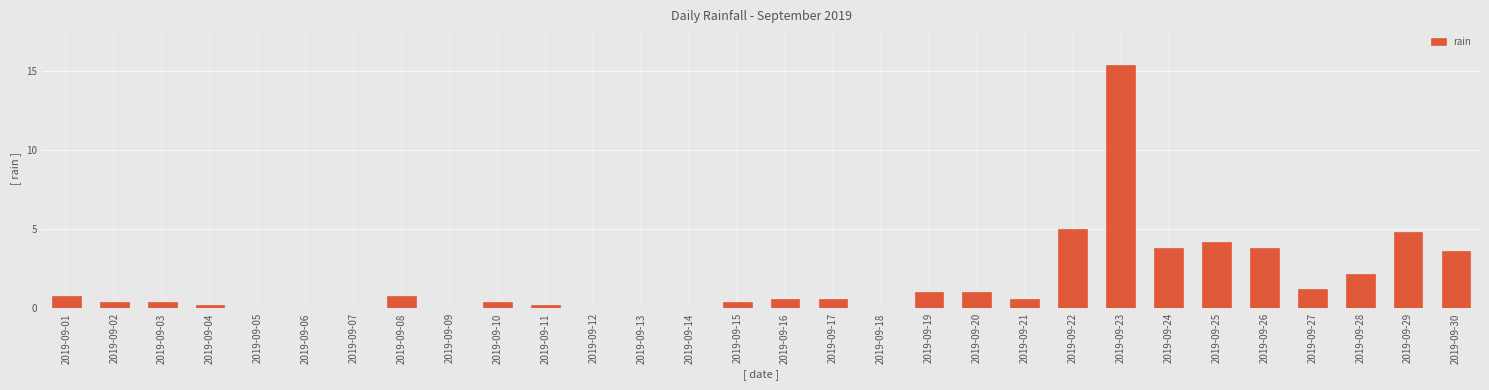

Reading right to left, list all the values displayed in this chart.

2019-09-30=3.6	2019-09-29=4.8	2019-09-28=2.2	2019-09-27=1.2	2019-09-26=3.8	2019-09-25=4.2	2019-09-24=3.8	2019-09-23=15.4	2019-09-22=5.0	2019-09-21=0.6	2019-09-20=1.0	2019-09-19=1.0	2019-09-18=0.0	2019-09-17=0.6	2019-09-16=0.6	2019-09-15=0.4	2019-09-14=0.0	2019-09-13=0.0	2019-09-12=0.0	2019-09-11=0.2	2019-09-10=0.4	2019-09-09=0.0	2019-09-08=0.8	2019-09-07=0.0	2019-09-06=0.0	2019-09-05=0.0	2019-09-04=0.2	2019-09-03=0.4	2019-09-02=0.4	2019-09-01=0.8